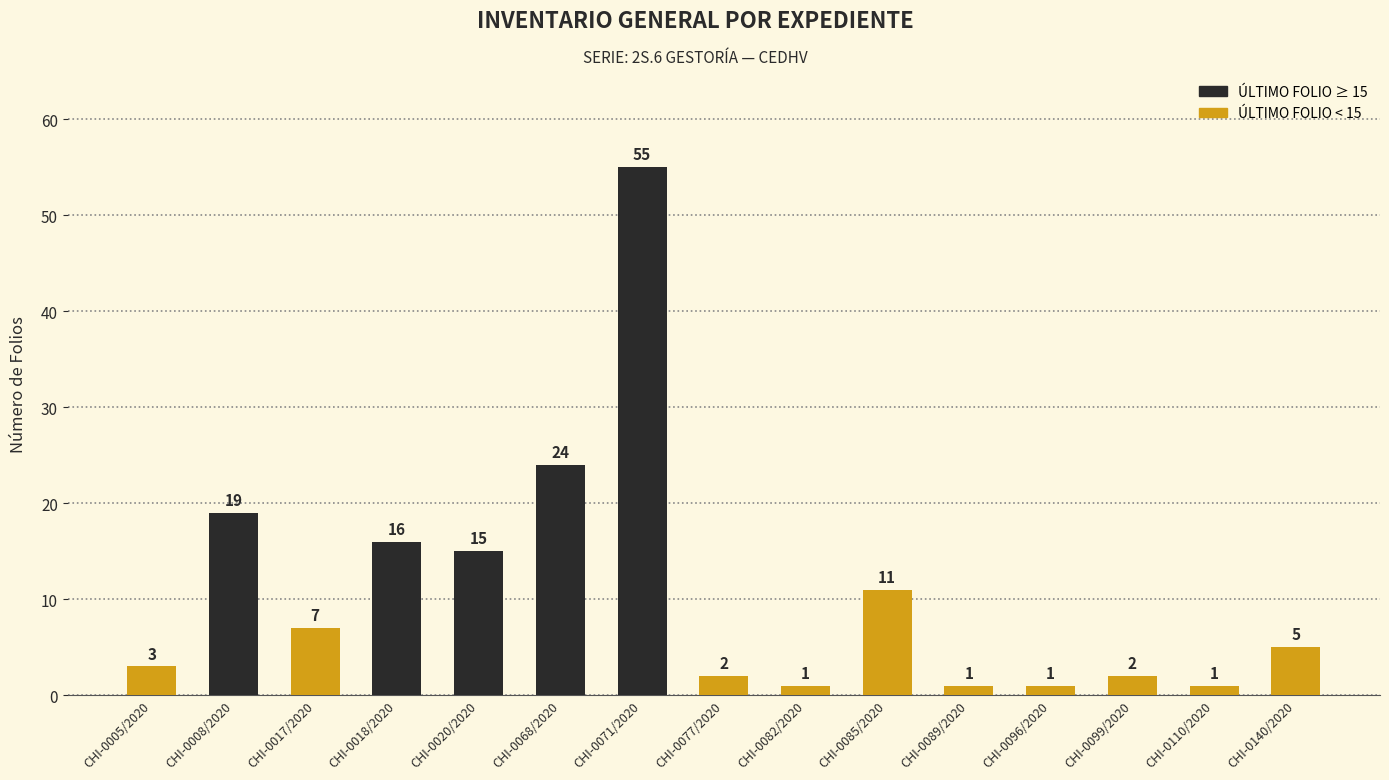

Reading right to left, transcribe all the data shown in this chart.

CHI-0140/2020=5	CHI-0110/2020=1	CHI-0099/2020=2	CHI-0096/2020=1	CHI-0089/2020=1	CHI-0085/2020=11	CHI-0082/2020=1	CHI-0077/2020=2	CHI-0071/2020=55	CHI-0068/2020=24	CHI-0020/2020=15	CHI-0018/2020=16	CHI-0017/2020=7	CHI-0008/2020=19	CHI-0005/2020=3